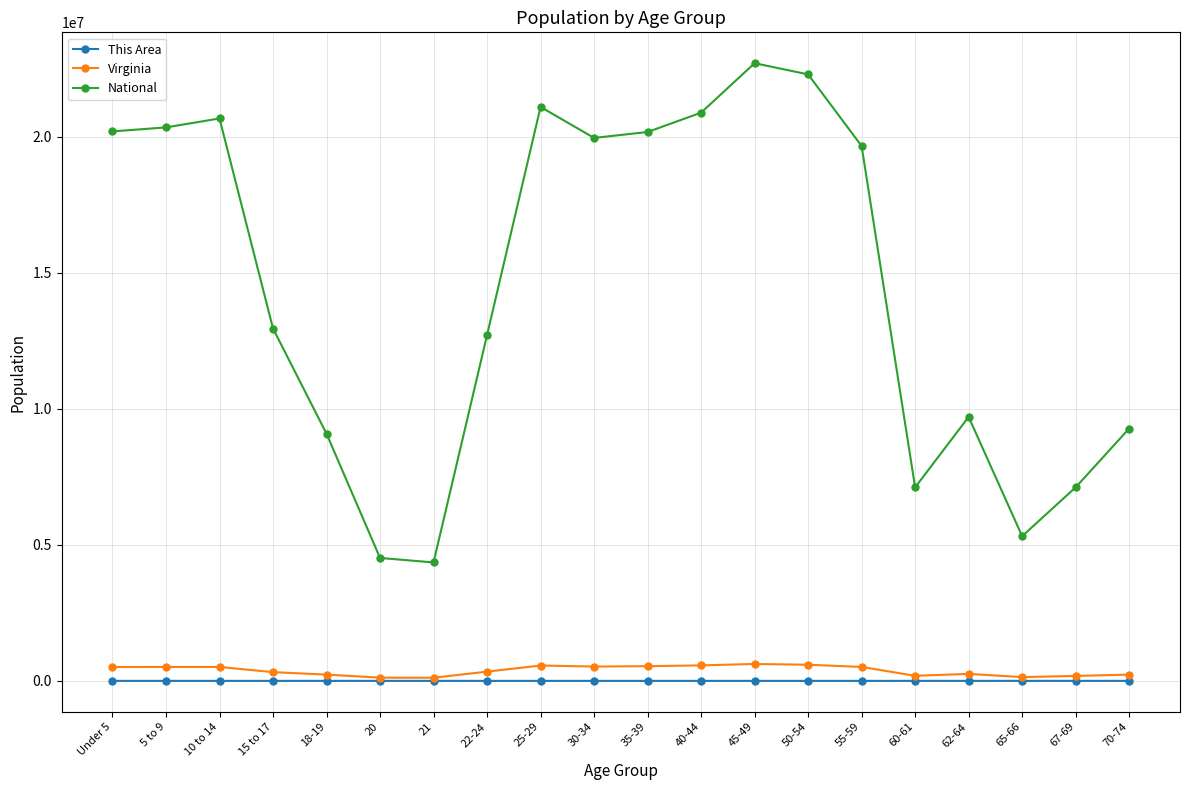

What is the sum of the Virginia values at 40-44 and 15 to 17?

889822